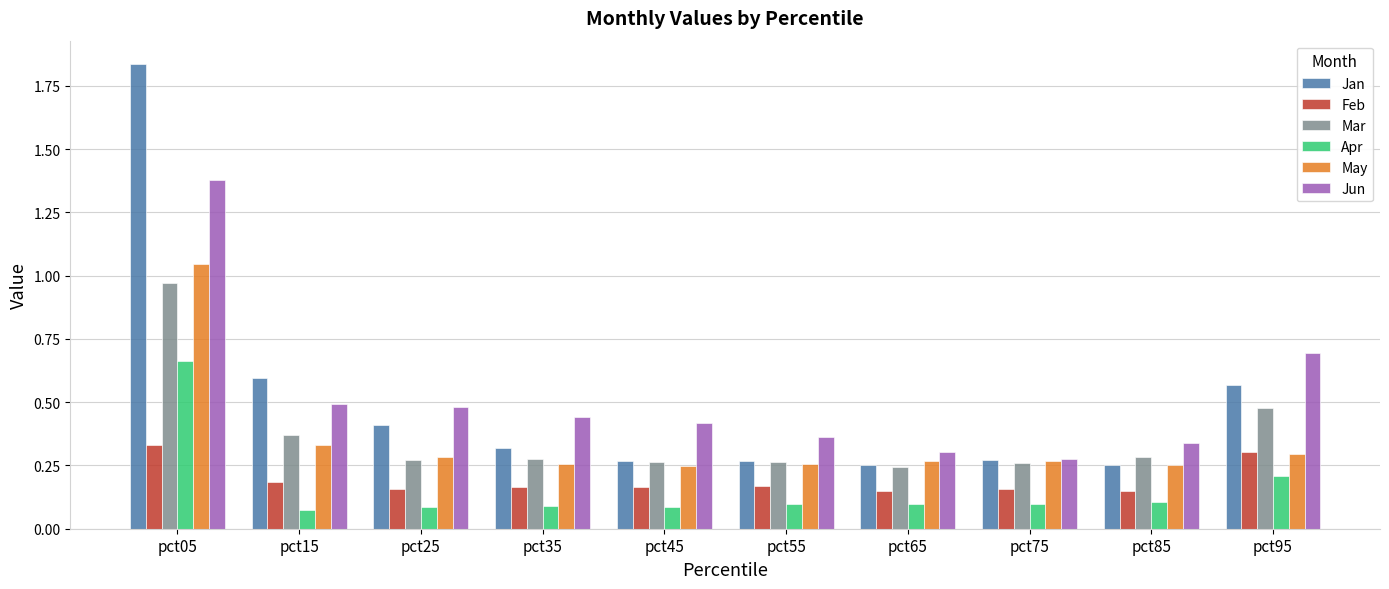

At how many categories does at least one series exceed 0?

10